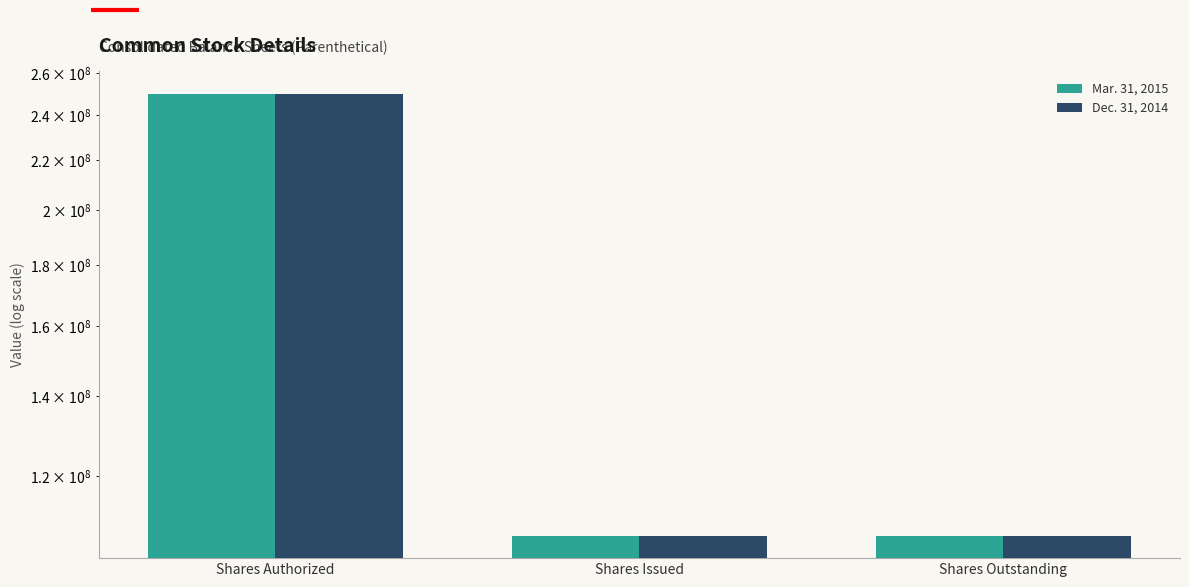

The Dec. 31, 2014 series shows 186166414 at Shares Outstanding. True or false?

False